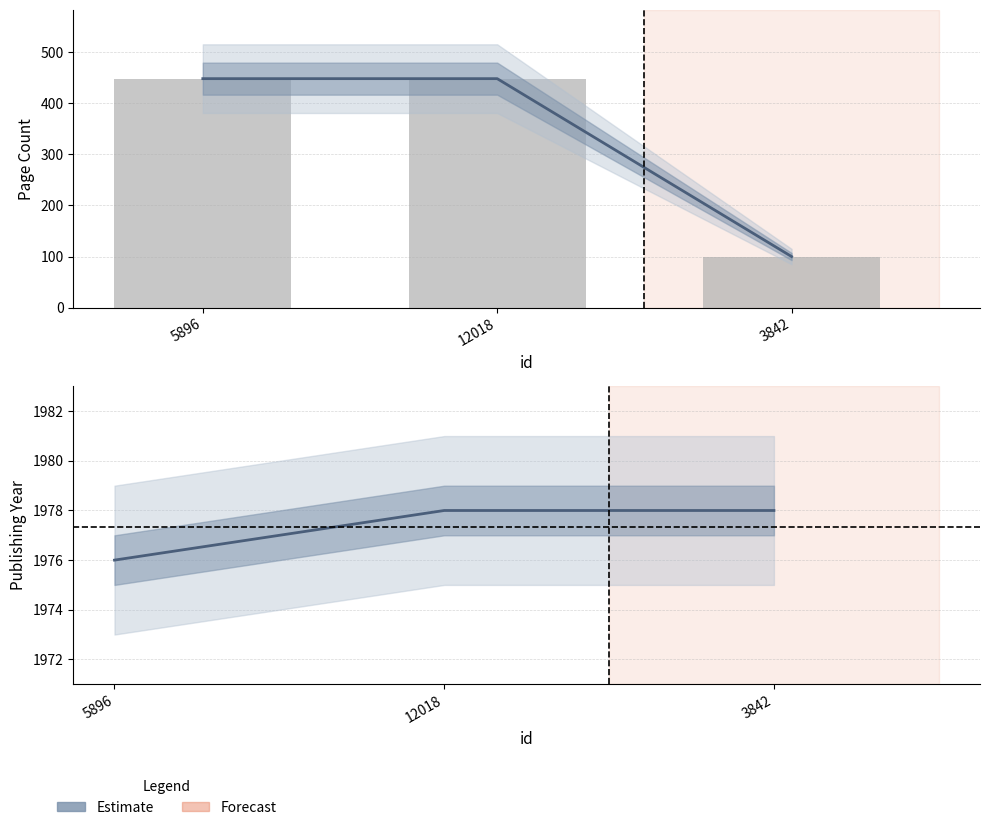

The publishingYear series shows 1978 at 3842. True or false?

True